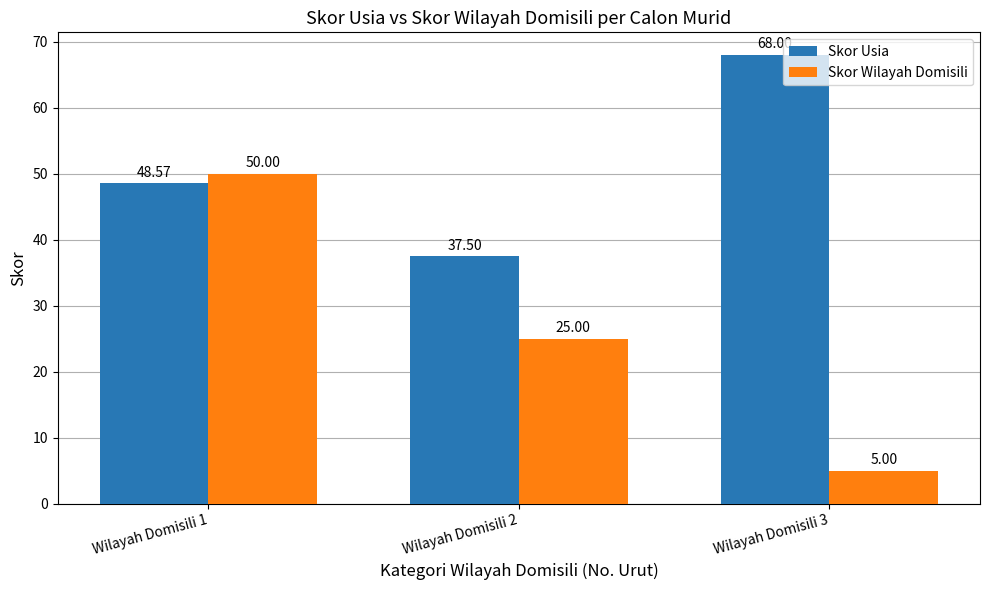

What are all the series names shown in the legend?

Skor Usia, Skor Wilayah Domisili